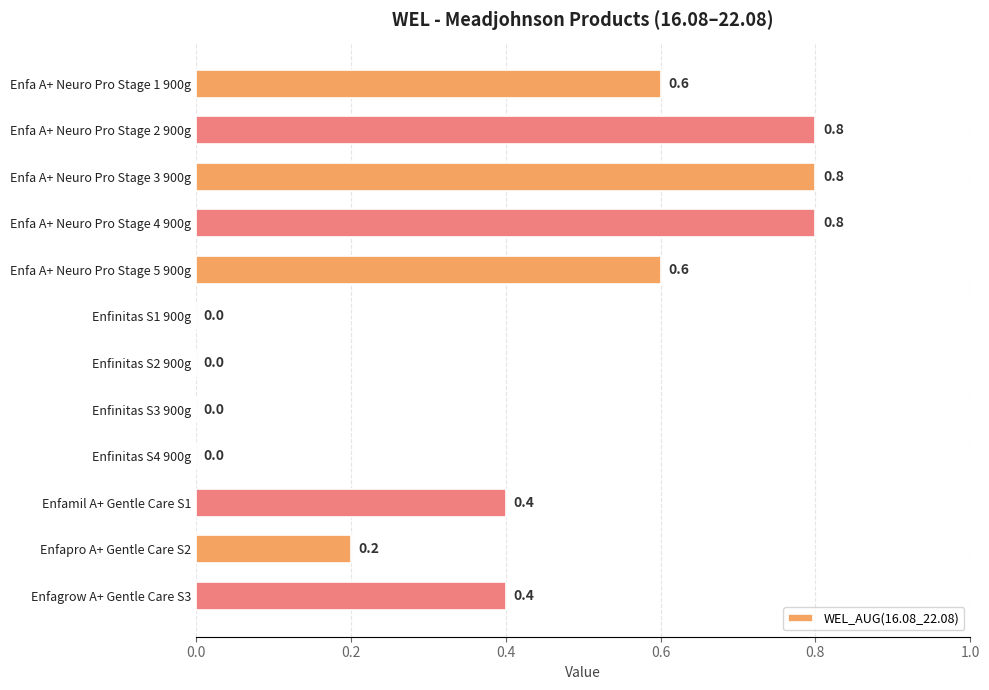

Count the values in the range 0 to 1.

12